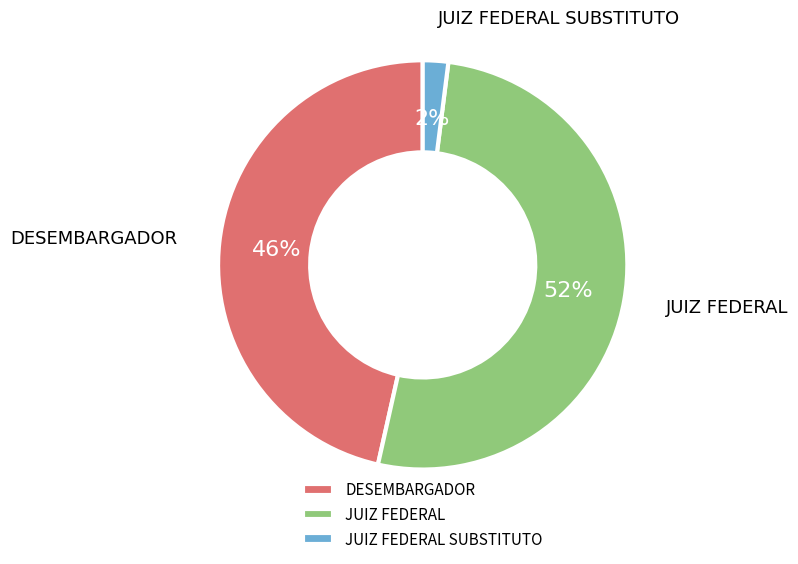

To the nearest percent, what portion does JUIZ FEDERAL SUBSTITUTO represent?

2%